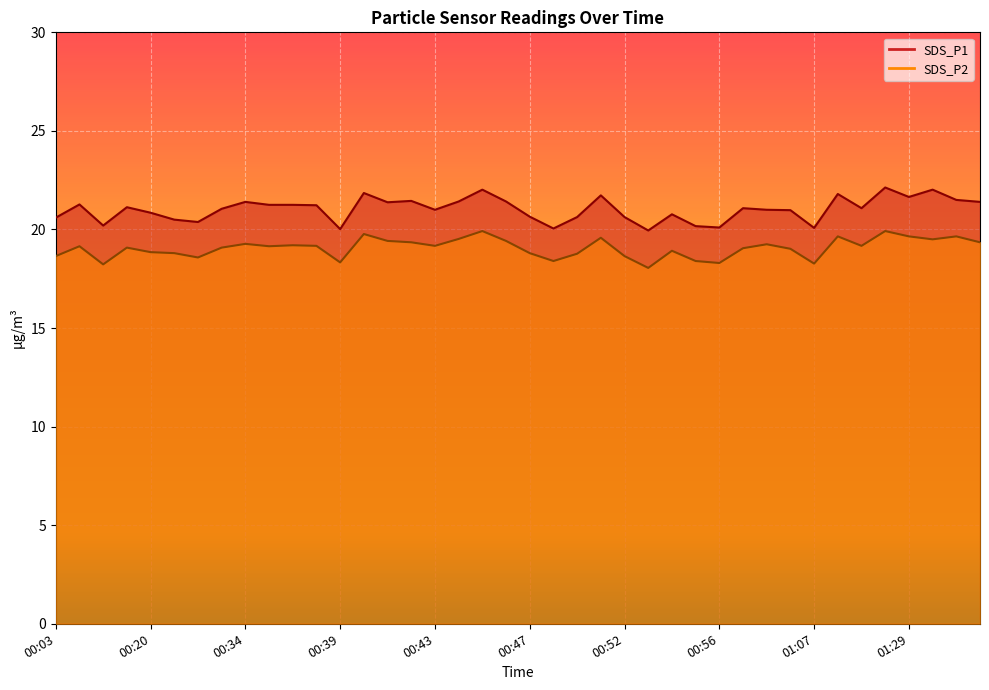

Where is the first local minimum for SDS_P1?

00:17